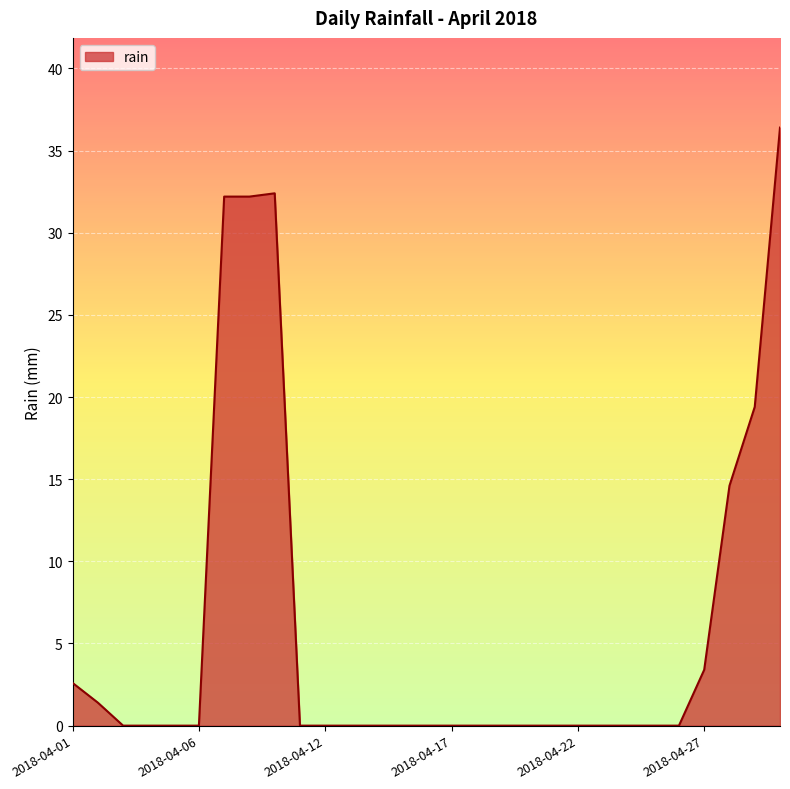

What is the maximum value shown in the chart?

36.4